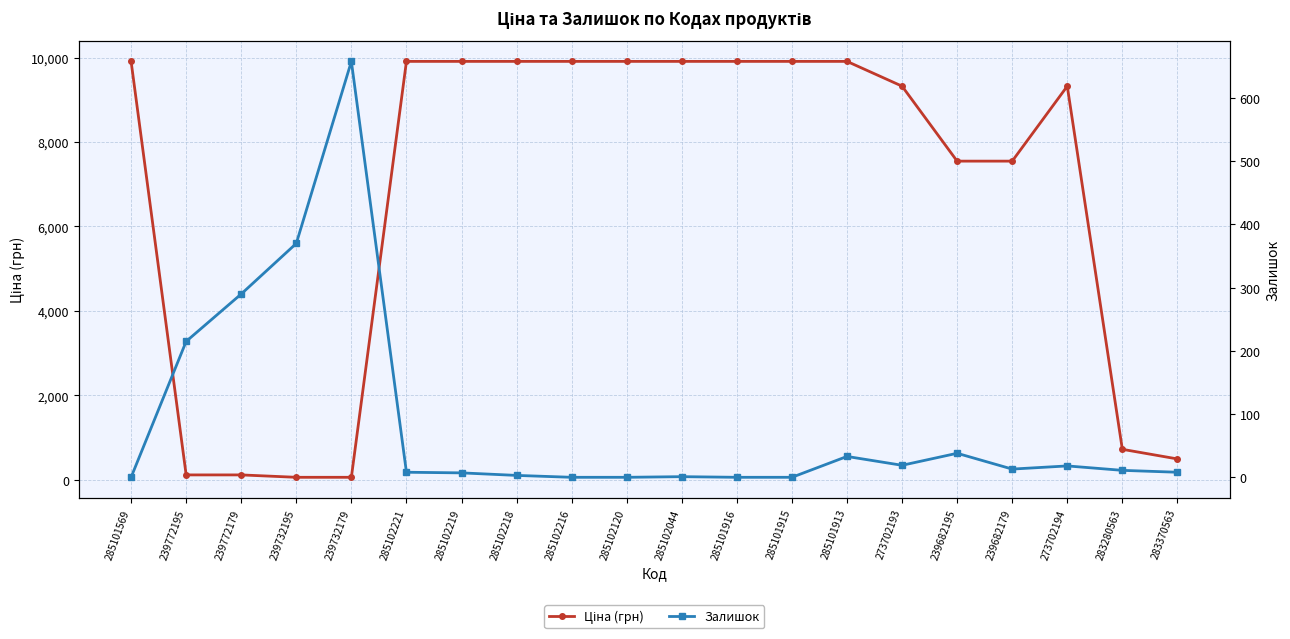

In Залишок, how many points are lower than both neighbors (excluding endpoints)?

2